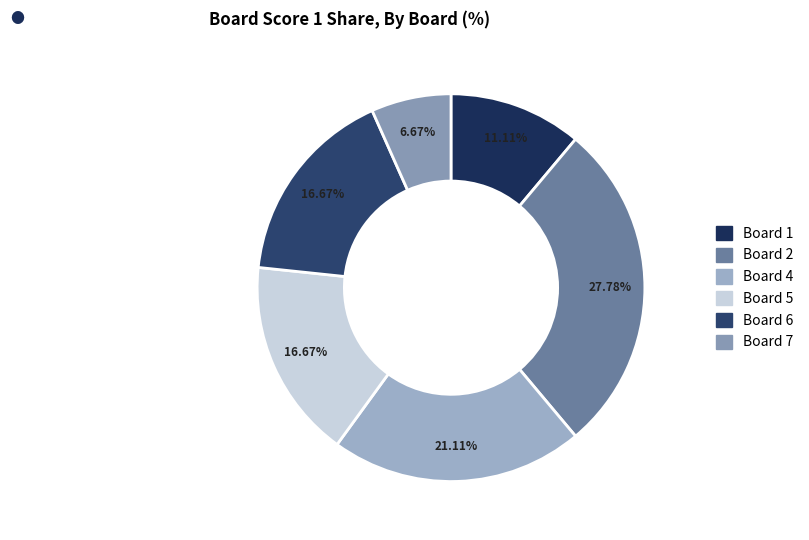

How many slices are in this pie chart?

6